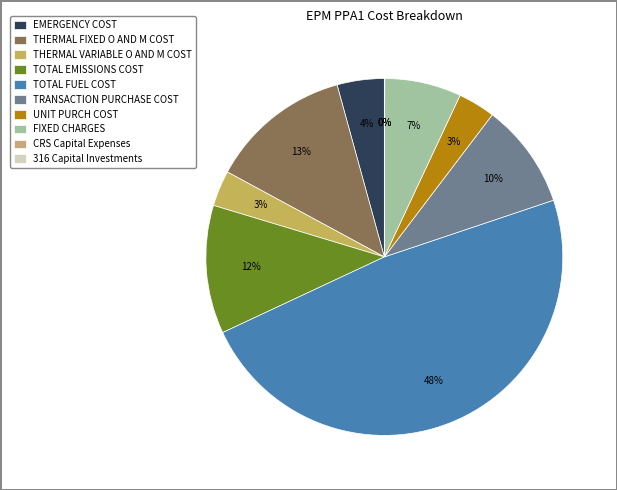

Rank the categories by value from highest to lowest.

TOTAL FUEL COST, THERMAL FIXED O AND M COST, TOTAL EMISSIONS COST, TRANSACTION PURCHASE COST, FIXED CHARGES, EMERGENCY COST, UNIT PURCH COST, THERMAL VARIABLE O AND M COST, CRS Capital Expenses, 316 Capital Investments